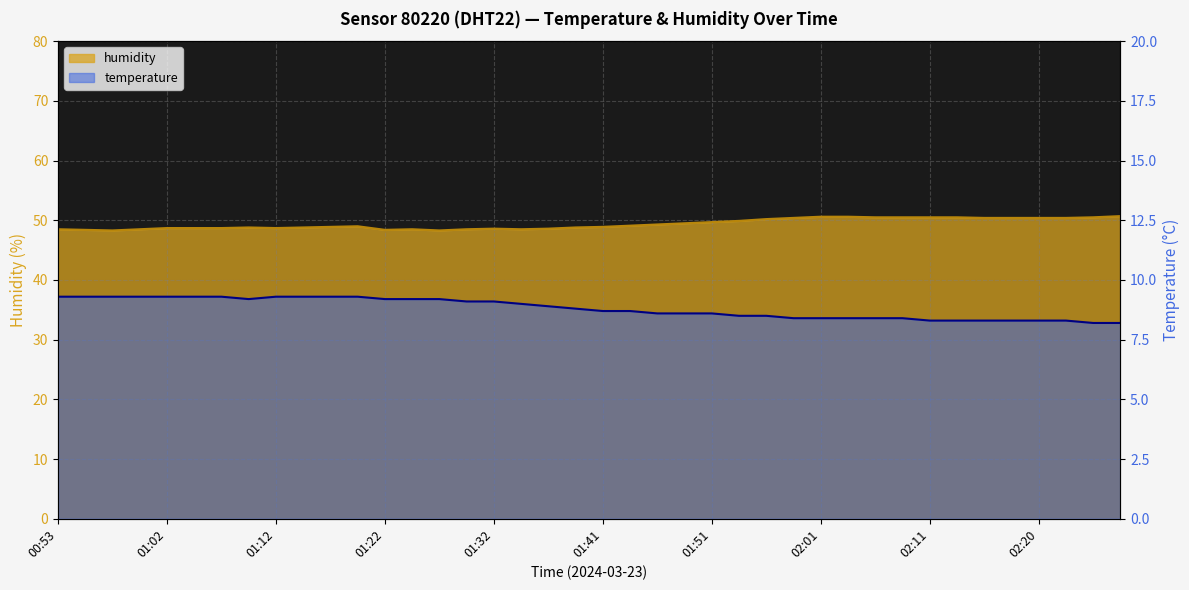

What are all the series names shown in the legend?

temperature, humidity